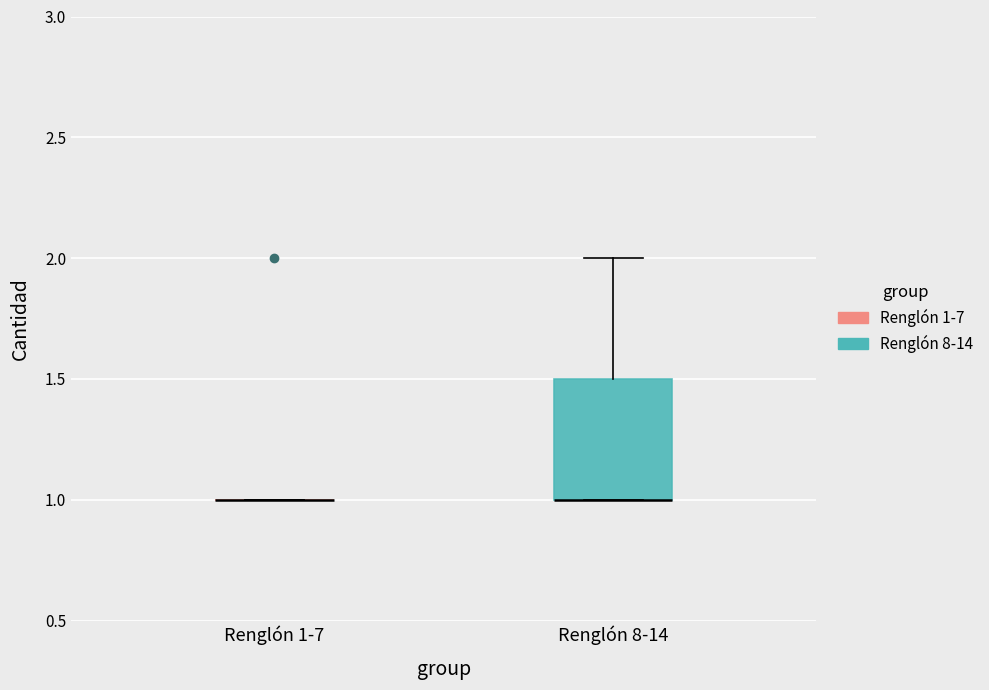

Reading left to right, transcribe this box plot: for each box, give where its median line is, the range the box spans, and where its two whiskers end, as read against the y-axis. The values are not printed on the chart, so give them approximately, as read against the axis.

Renglón 1-7: box collapsed to a line at 1.0, whiskers 1.0 to 1.0
Renglón 8-14: median 1.0 (drawn on the box's lower edge), box 1.0 to 1.5, whiskers 1.0 to 2.0